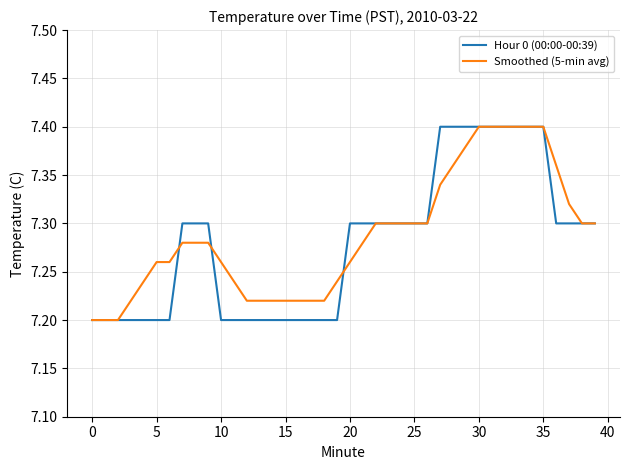

How many categories are shown in the chart?

40